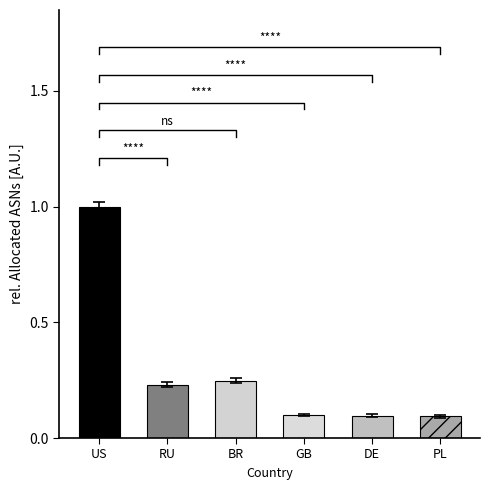

Rank the categories by value from highest to lowest.

US, BR, RU, GB, DE, PL